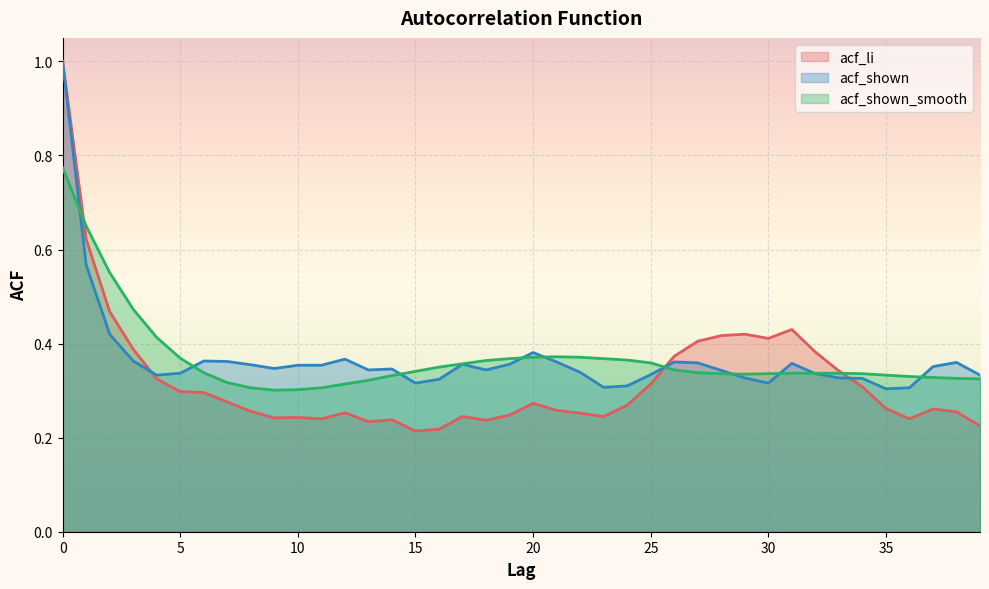

What is the average value of the acf_shown series?

0.4